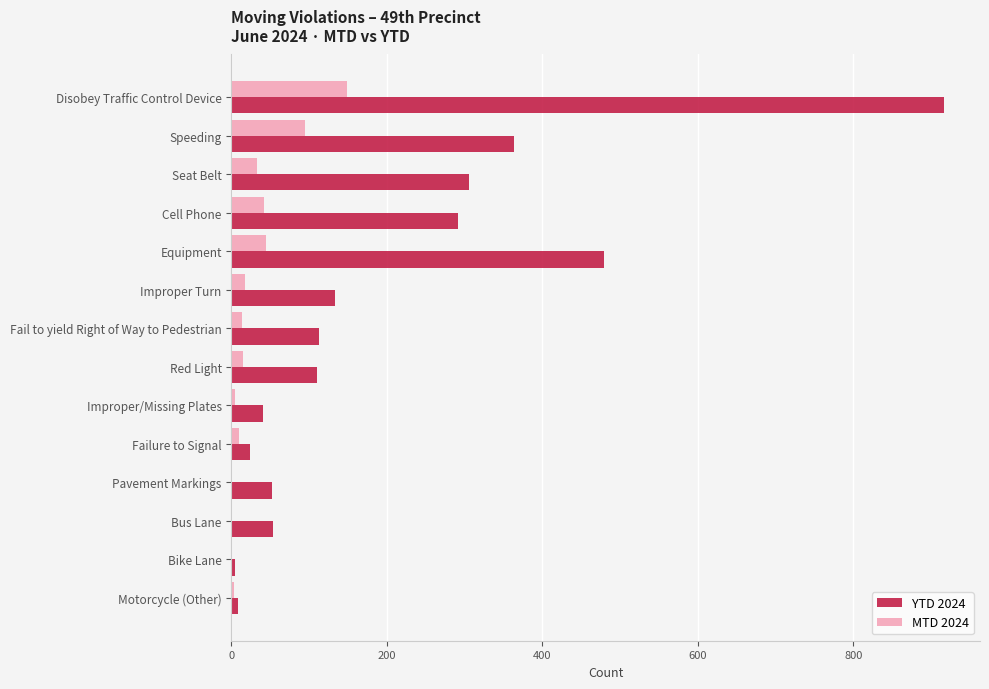

What is the sum of all YTD 2024 values?

2897